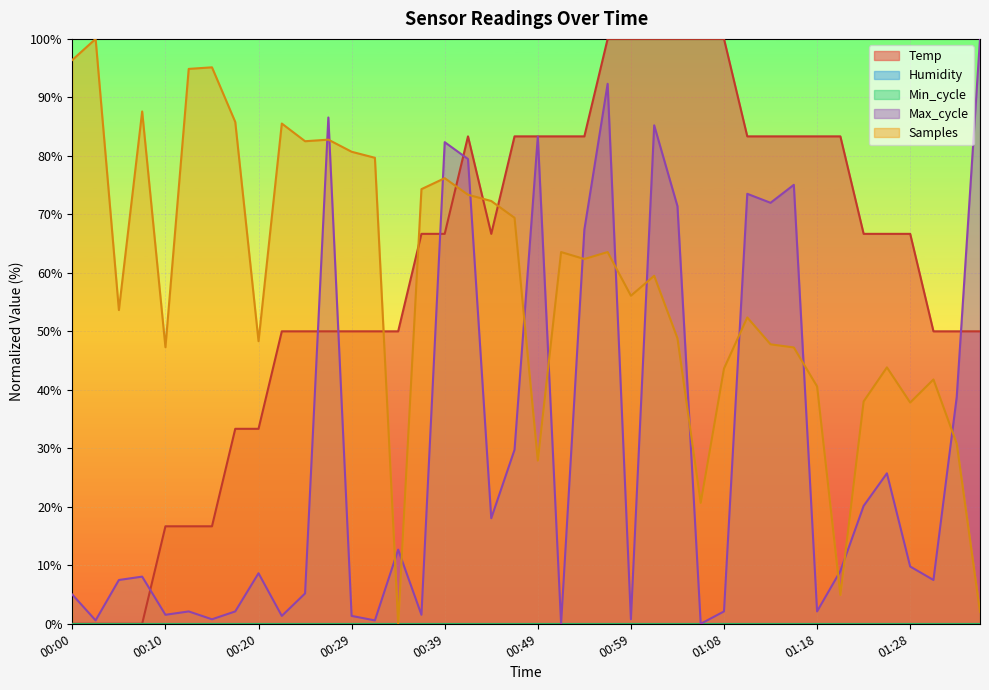

Where does the Temp series first go above 66?

00:37